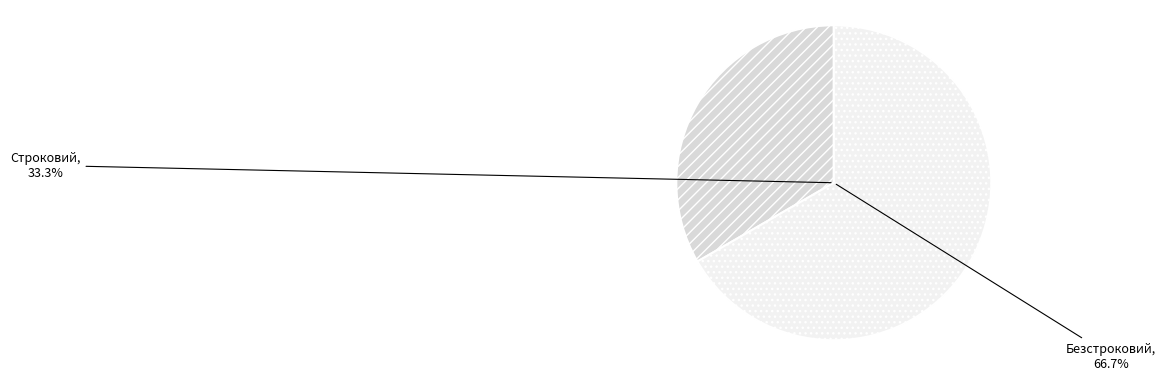

How many slices are in this pie chart?

2